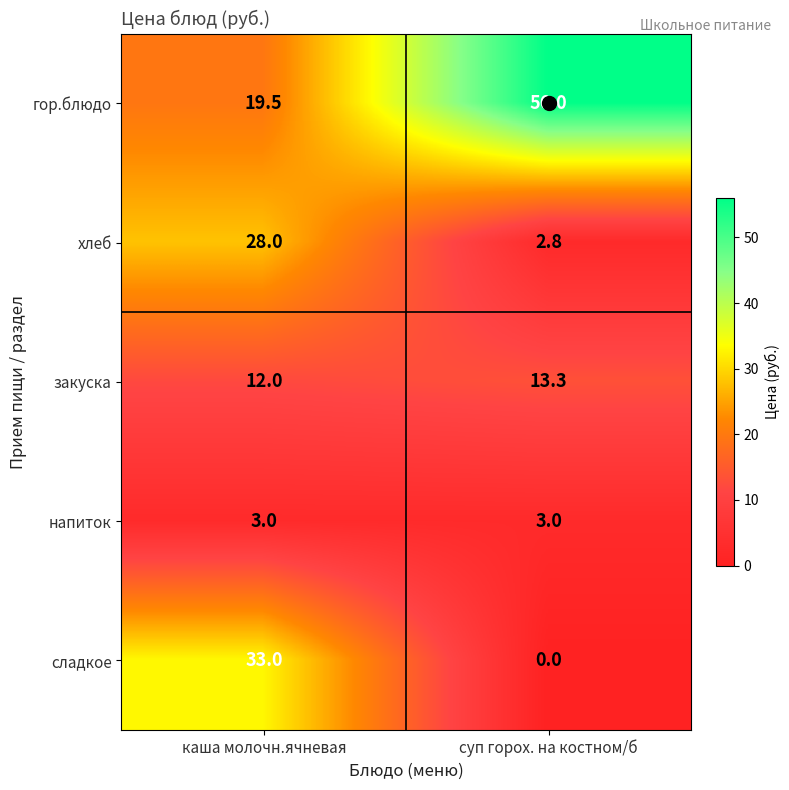

What is the sum of all закуска values?

25.3